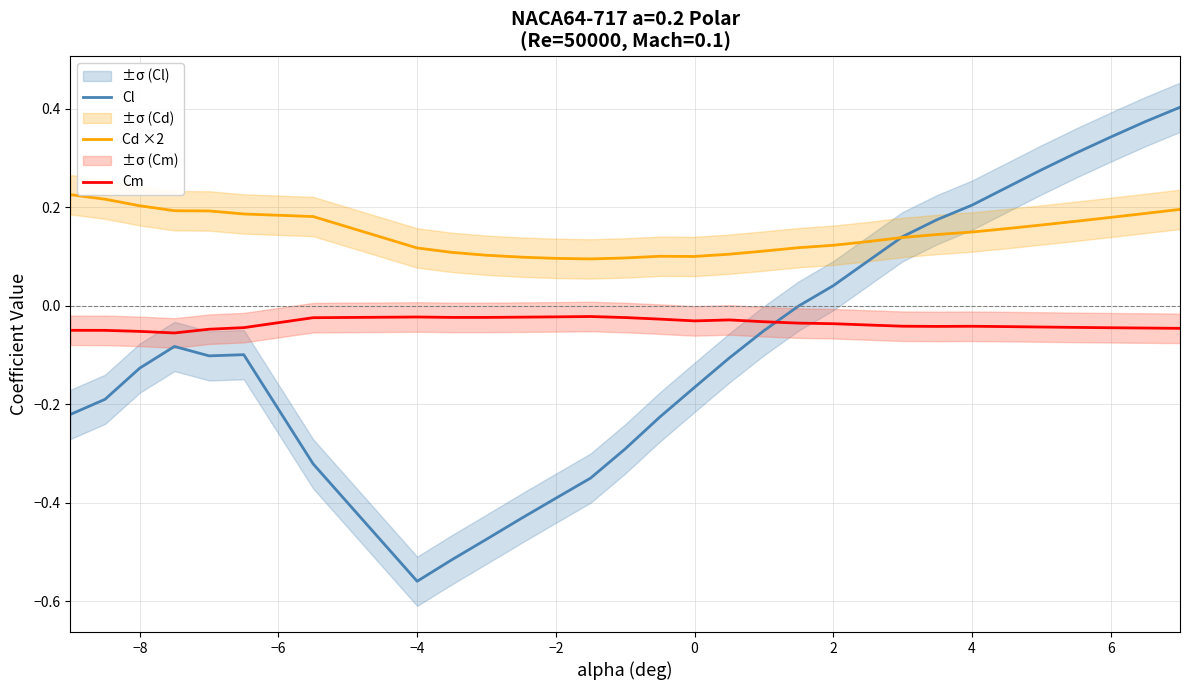

Count the number of data series in this chart.

3